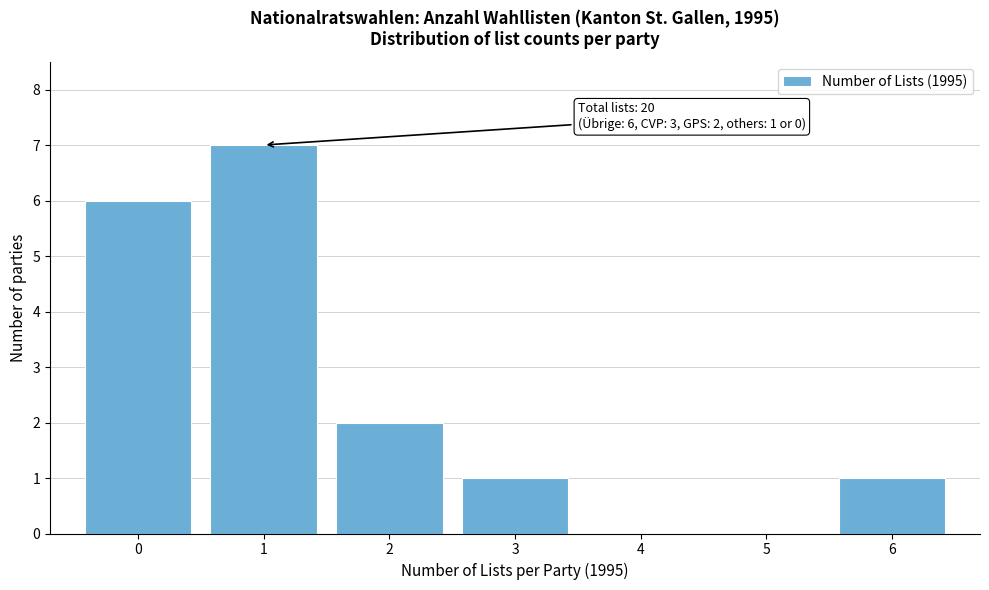

Over which range of the x-axis is the bar tallest?

0.5 to 1.5